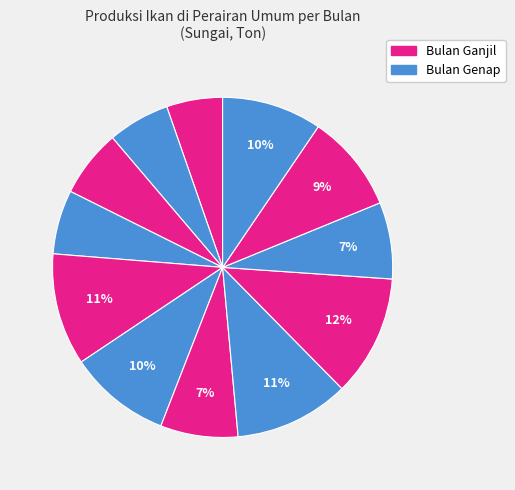

Count the number of slices in the pie.

12